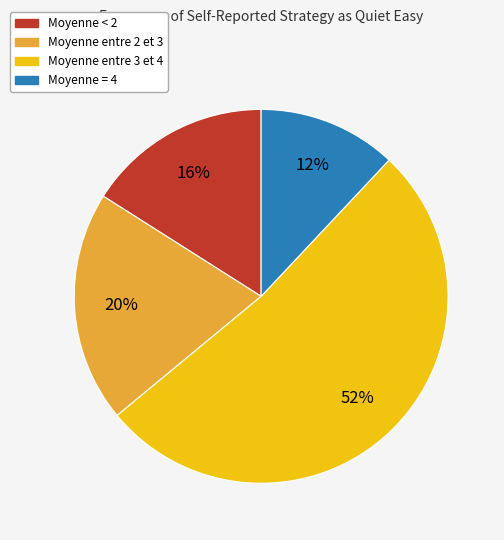

How many slices are in this pie chart?

4